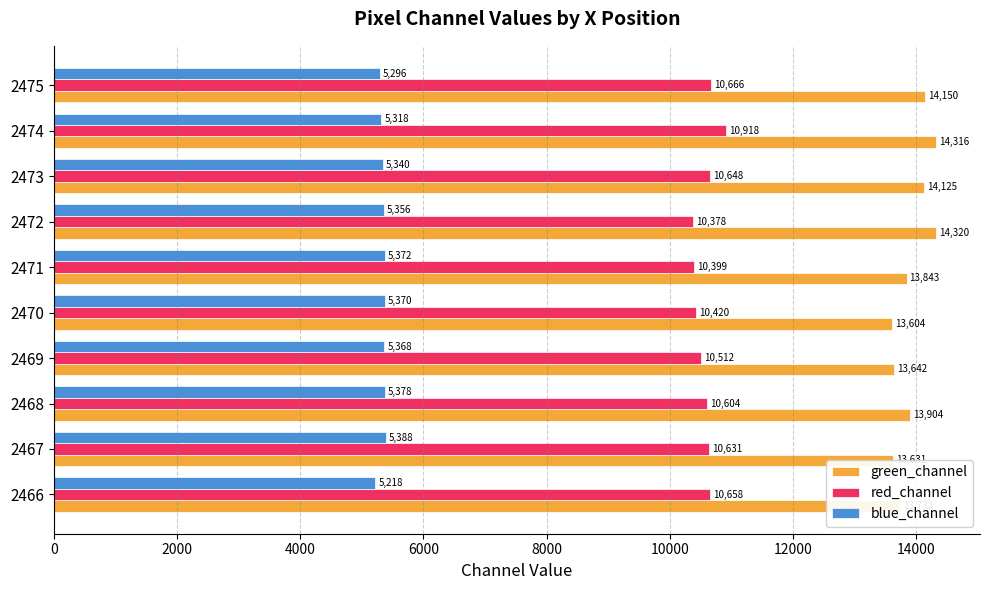

Which category has the lowest value in the red_channel series?

2472